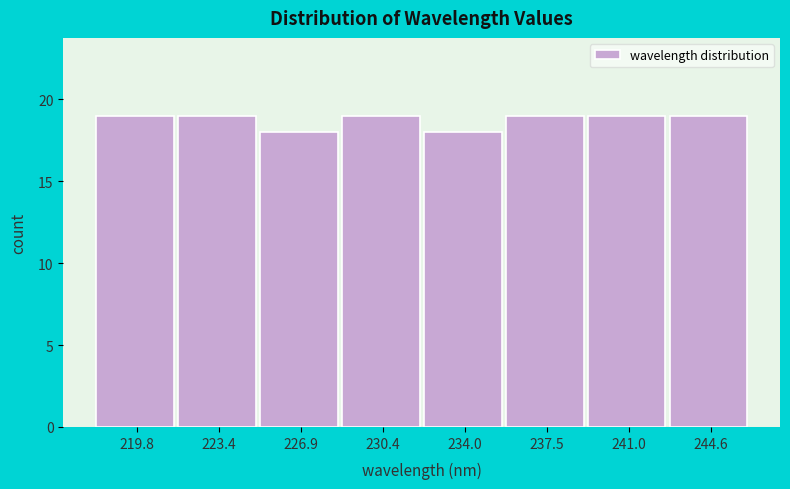

Reading left to right, list every bar in this chart as the range it spans on the x-axis followed by its height. Neither the bar edges nor the heights are printed on the chart, so give them approximately, as read against the axes.

218.0 to 221.5: 19
221.5 to 225.0: 19
225.0 to 228.5: 18
228.5 to 232.0: 19
232.0 to 235.5: 18
235.5 to 239.5: 19
239.5 to 243.0: 19
243.0 to 246.5: 19